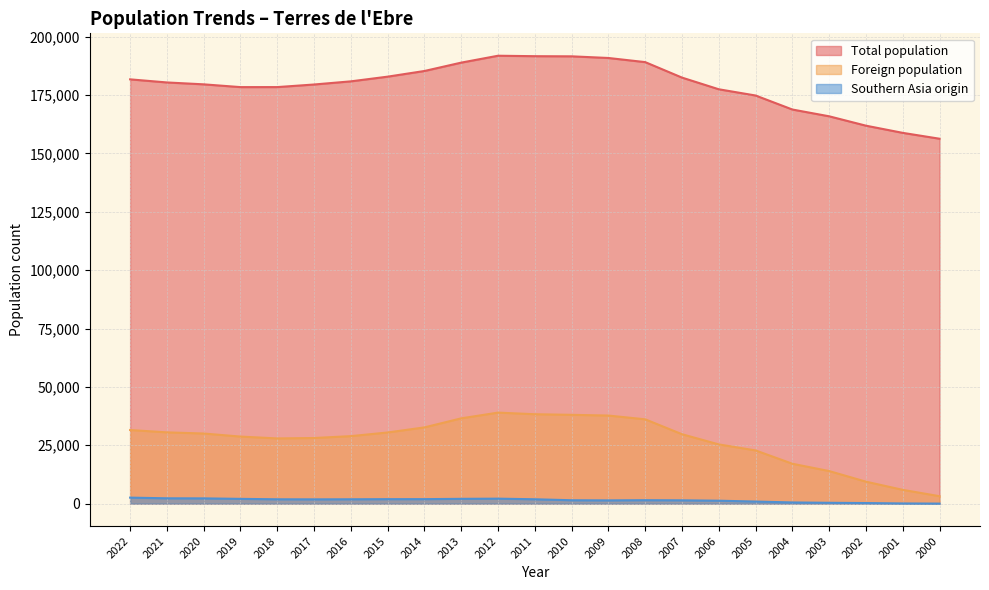

True or false: Southern Asia origin has more than 0 interior local peaks.

True